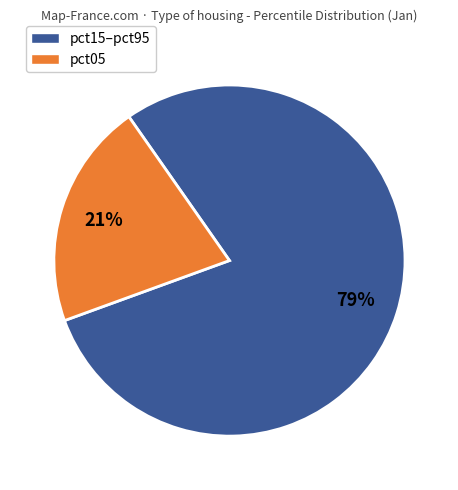

Count the number of slices in the pie.

2